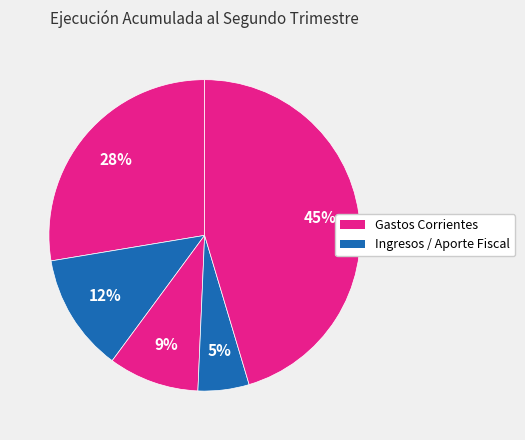

How many segments does this pie chart have?

5